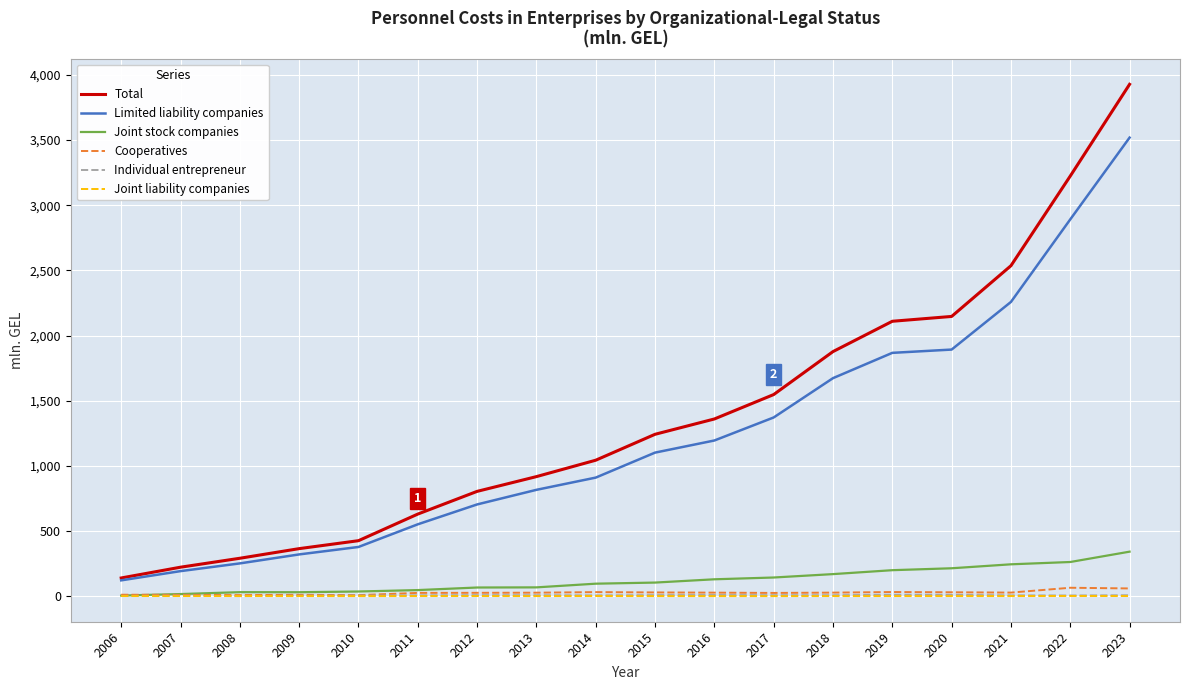

What is the difference between the maximum and minimum values in the Cooperatives series?

56.7